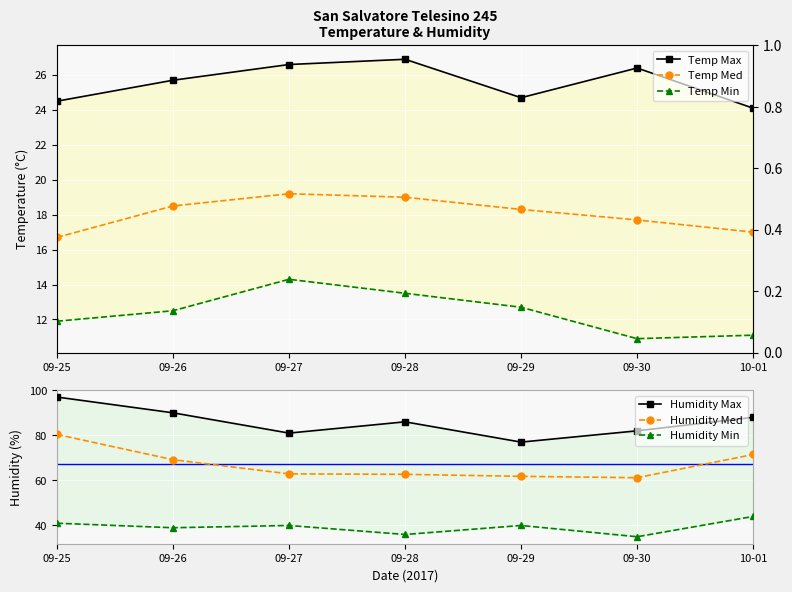

Is this an area chart (filled region under the line)?

No